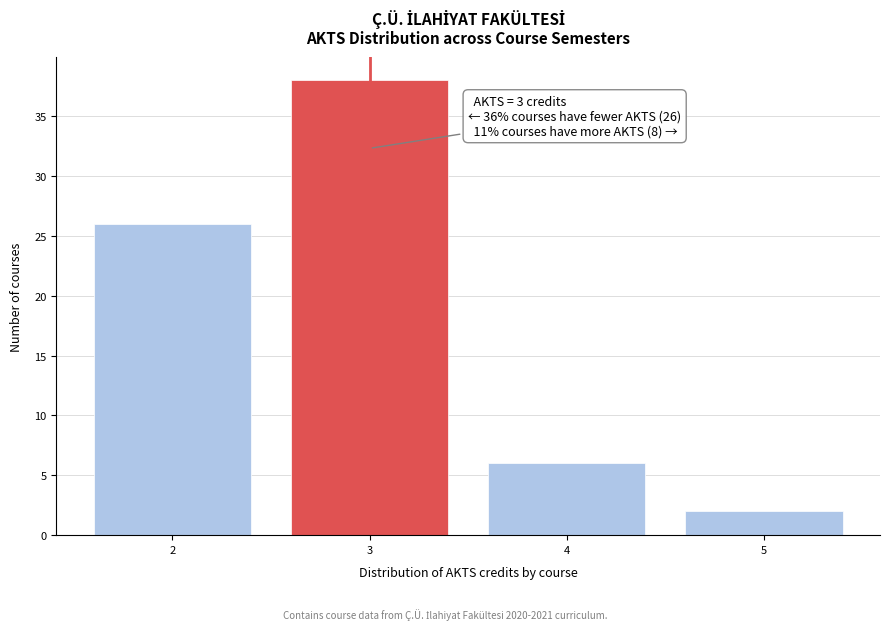

Reading left to right, list all the values displayed in this chart.

2=26	3=38	4=6	5=2